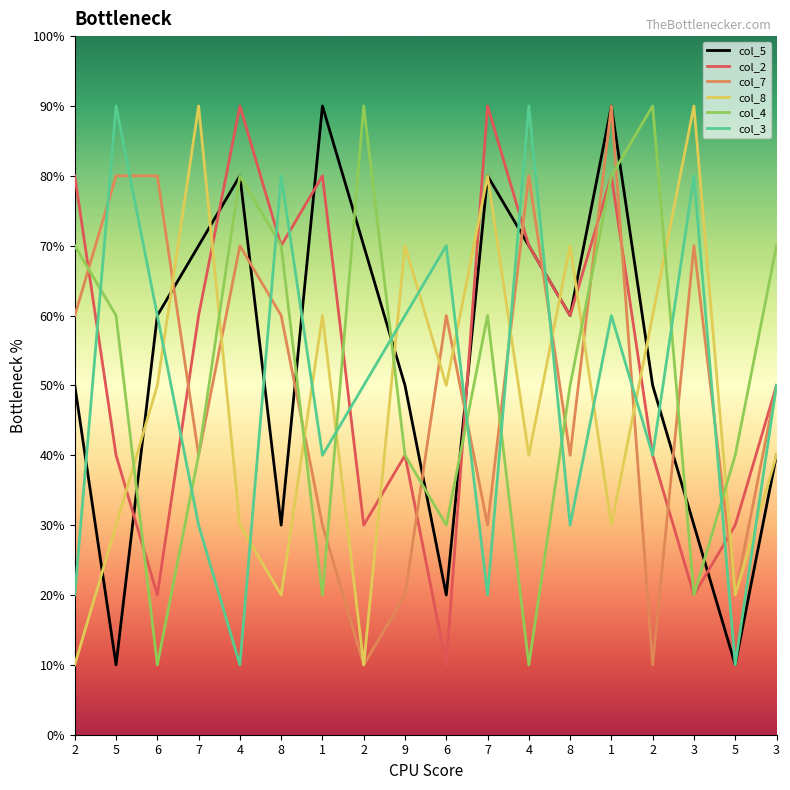

What are all the series names shown in the legend?

col_5, col_2, col_7, col_8, col_4, col_3